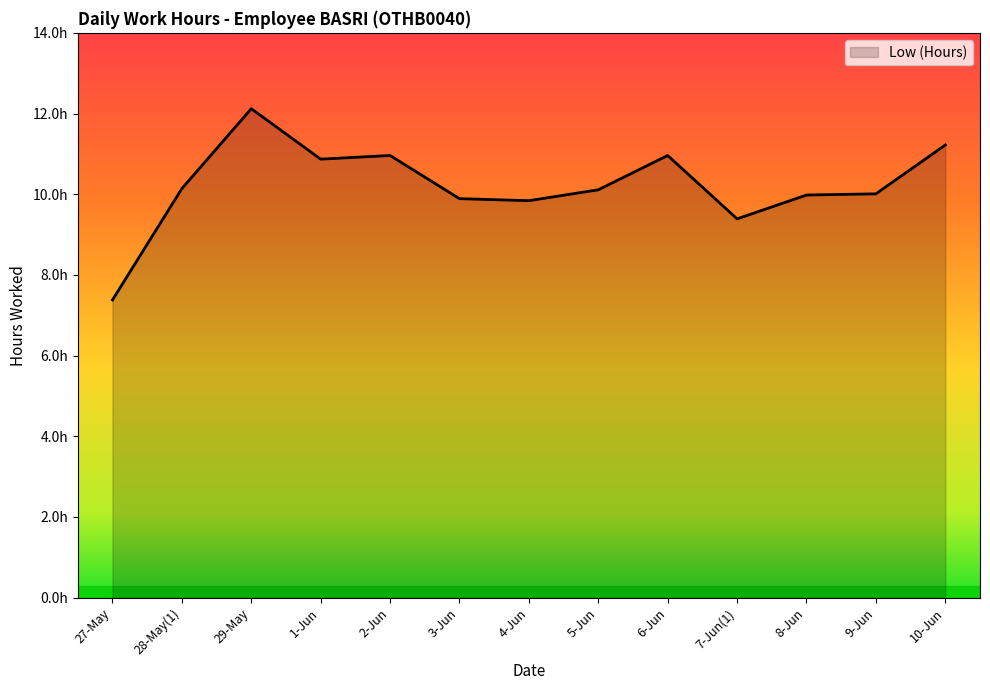

Does the chart display data point markers on the line(s)?

No